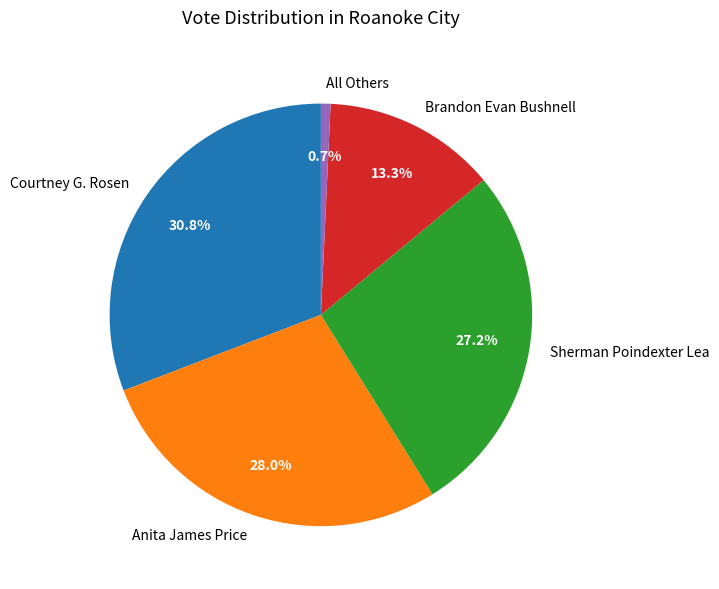

The All Others slice represents 1% of the pie. True or false?

True